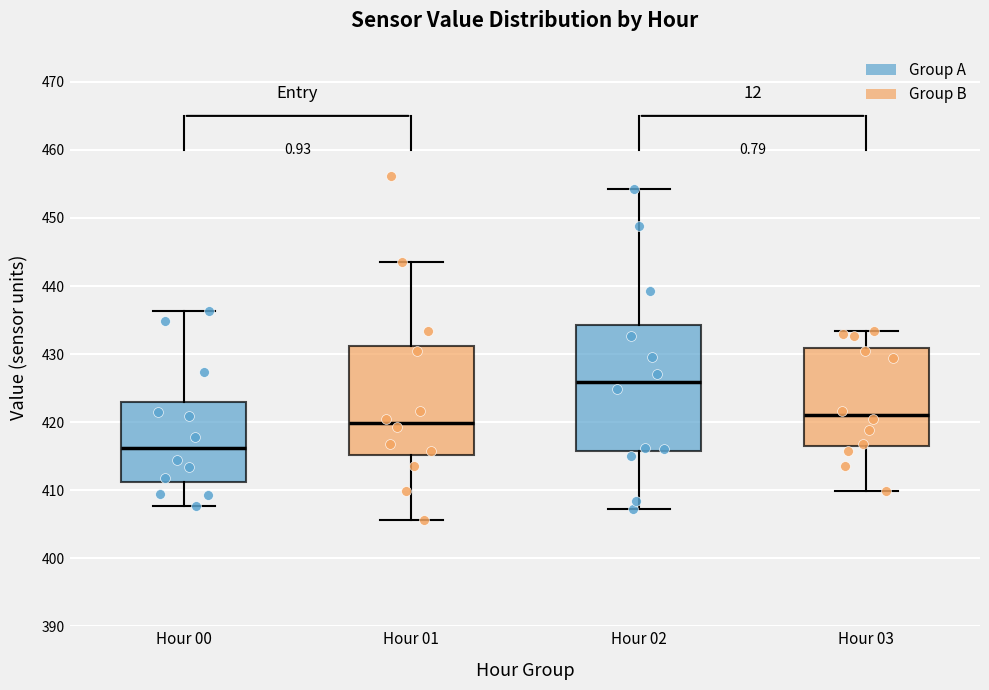

Which box's median line is the lowest?

Hour 00